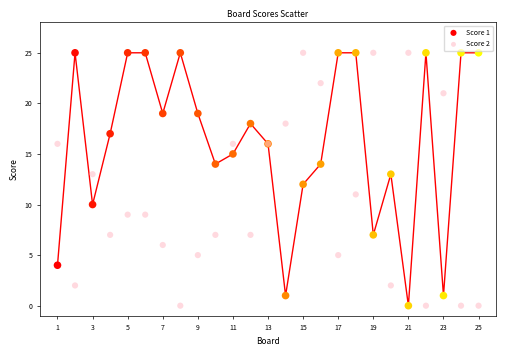

What is the X range (max minus min) for the scatter plot?

24